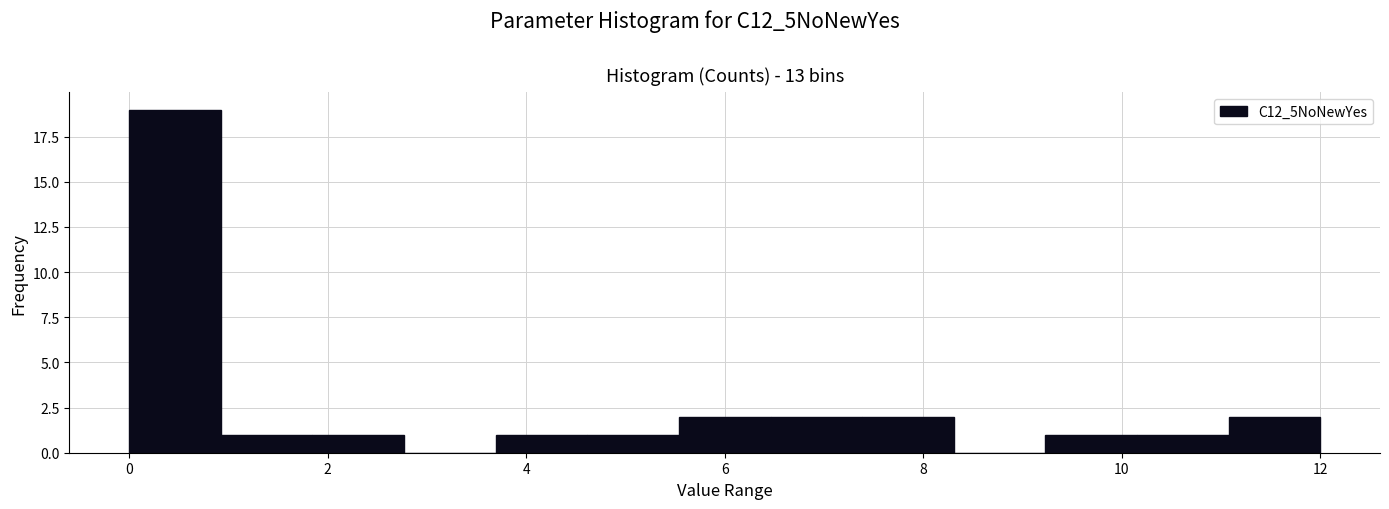

What is the height of the bar covering 7.4 to 8.4 on the x-axis? Neither the bar edges nor the heights are printed on the chart, so give them approximately, as read against the axes.

2